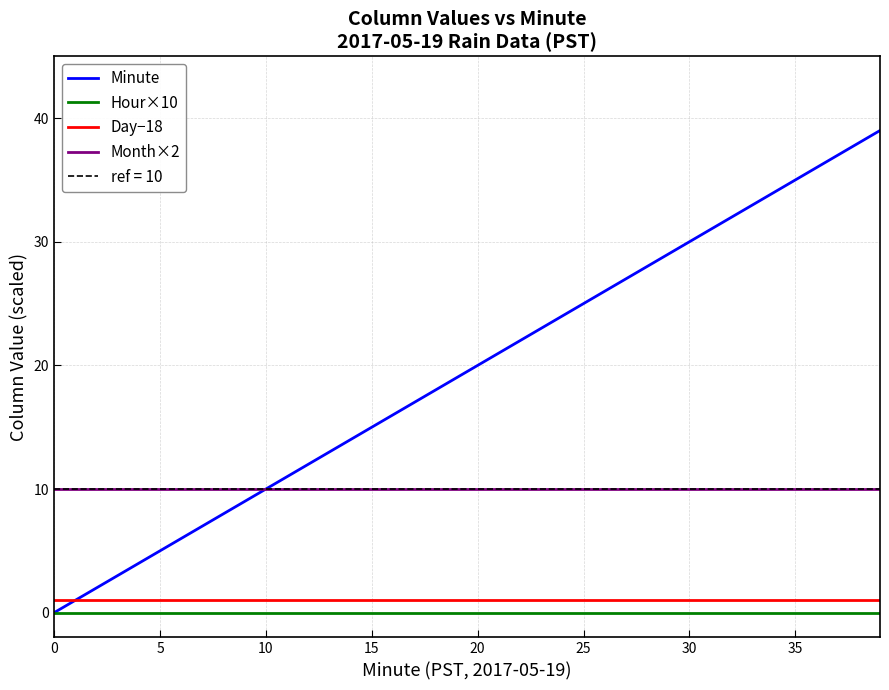

At which category is the sum across all series the highest?

39